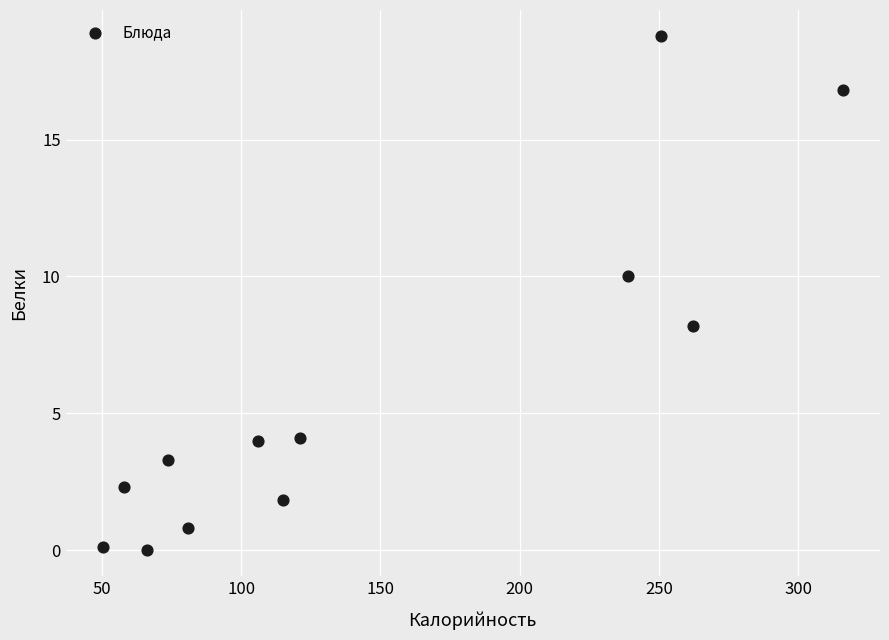

What is the range of X values (max minus min)?

265.9